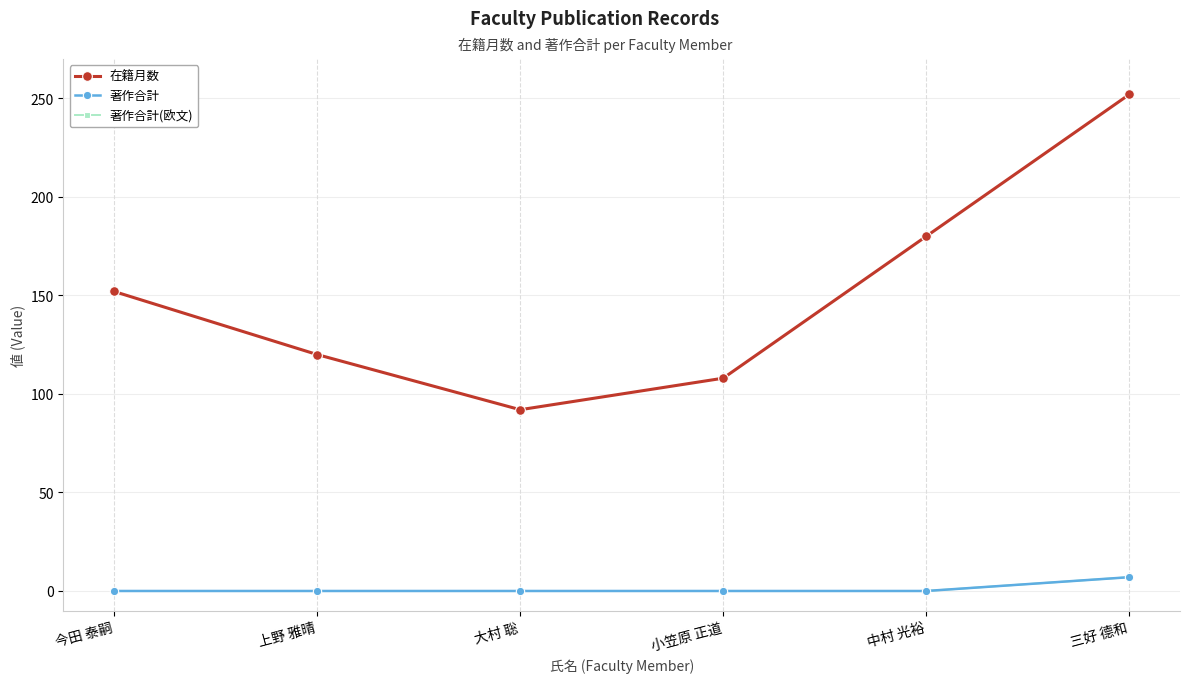

The 在籍月数 series shows 152 at 大村 聡. True or false?

False